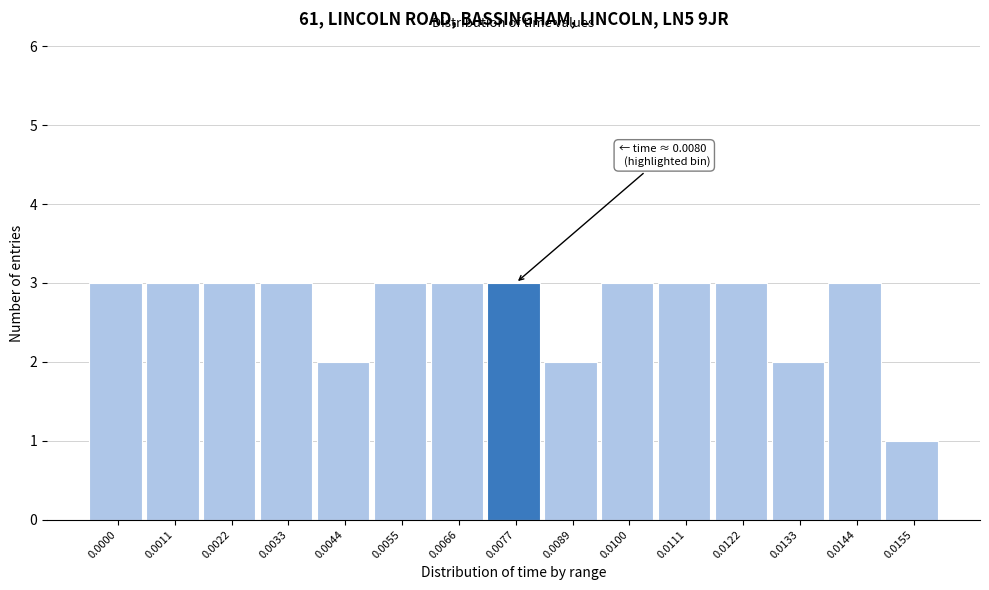

Reading left to right, transcribe all the data shown in this chart.

3	3	3	3	2	3	3	3	2	3	3	3	2	3	1